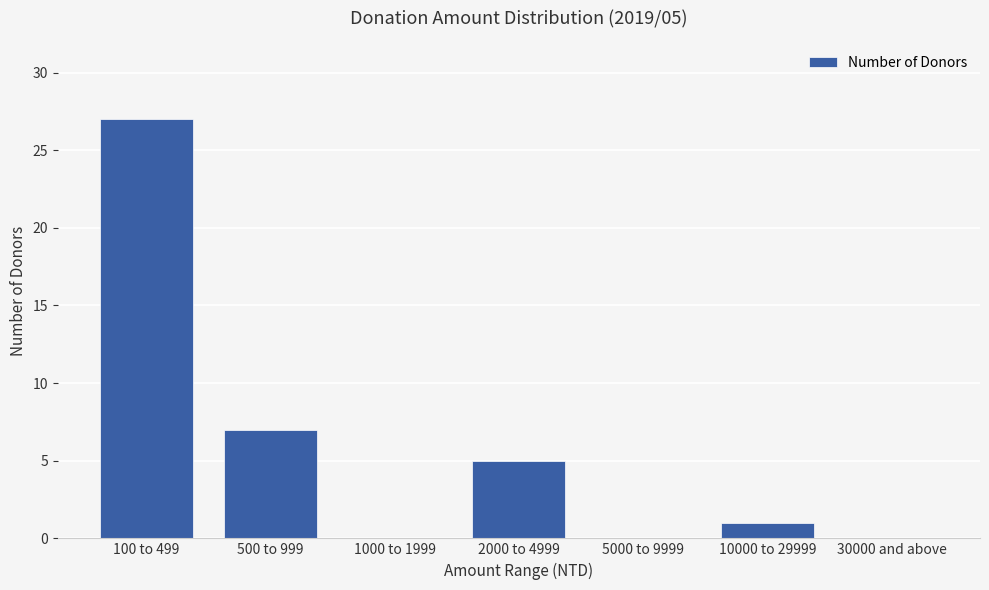

At which label is the value closest to 13?

500 to 999